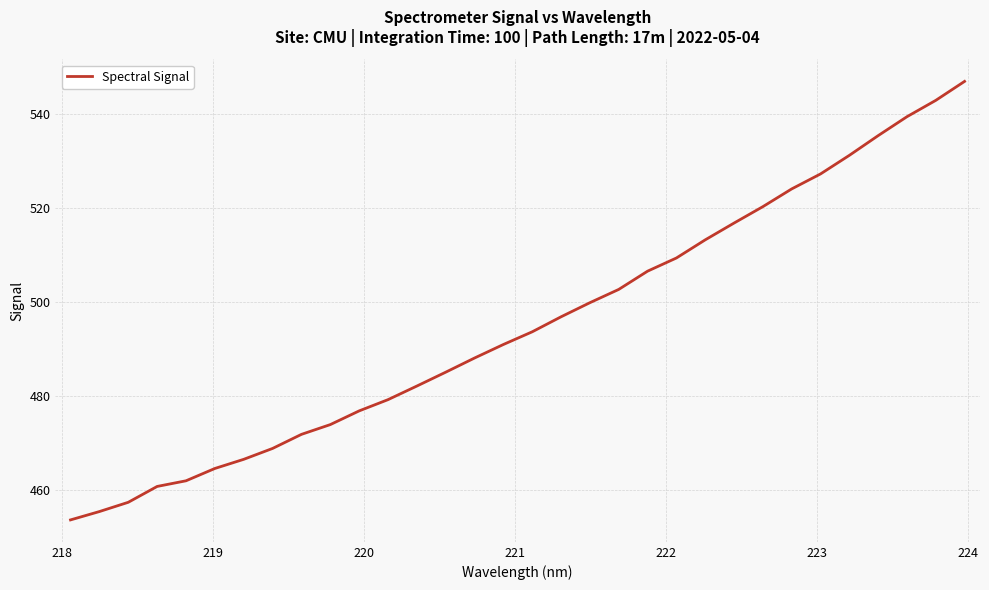

What is the maximum value shown in the chart?

546.9